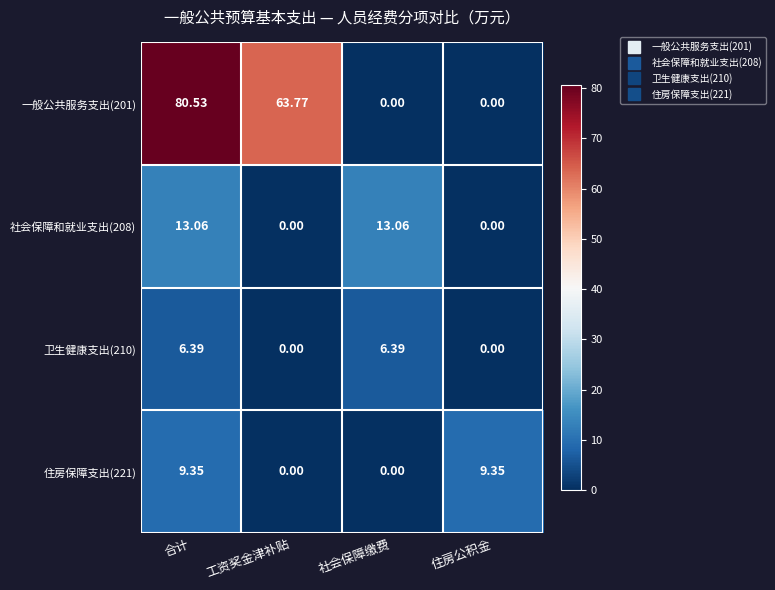

Rank the series at 合计 from lowest to highest value.

卫生健康支出(210), 住房保障支出(221), 社会保障和就业支出(208), 一般公共服务支出(201)